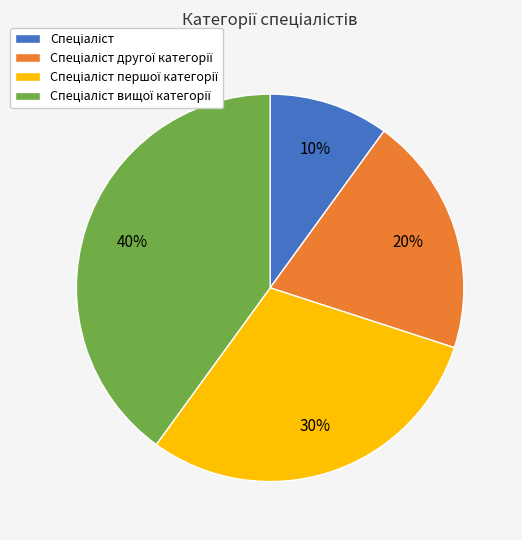

To the nearest percent, what is the difference between the largest and smallest slice percentages?

30%